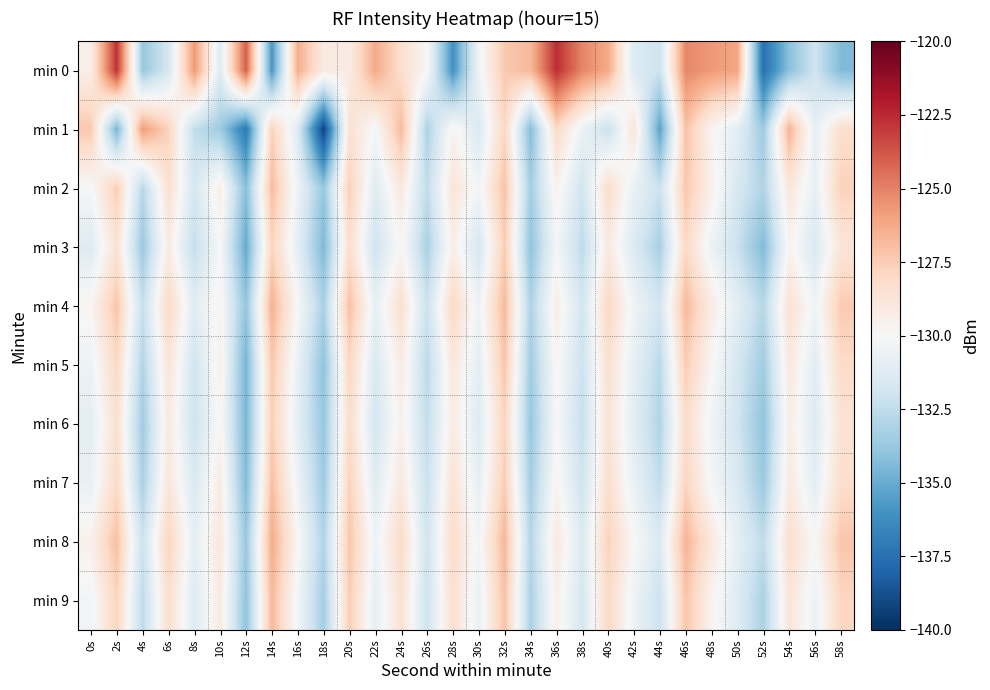

How many categories are shown in the chart?

30